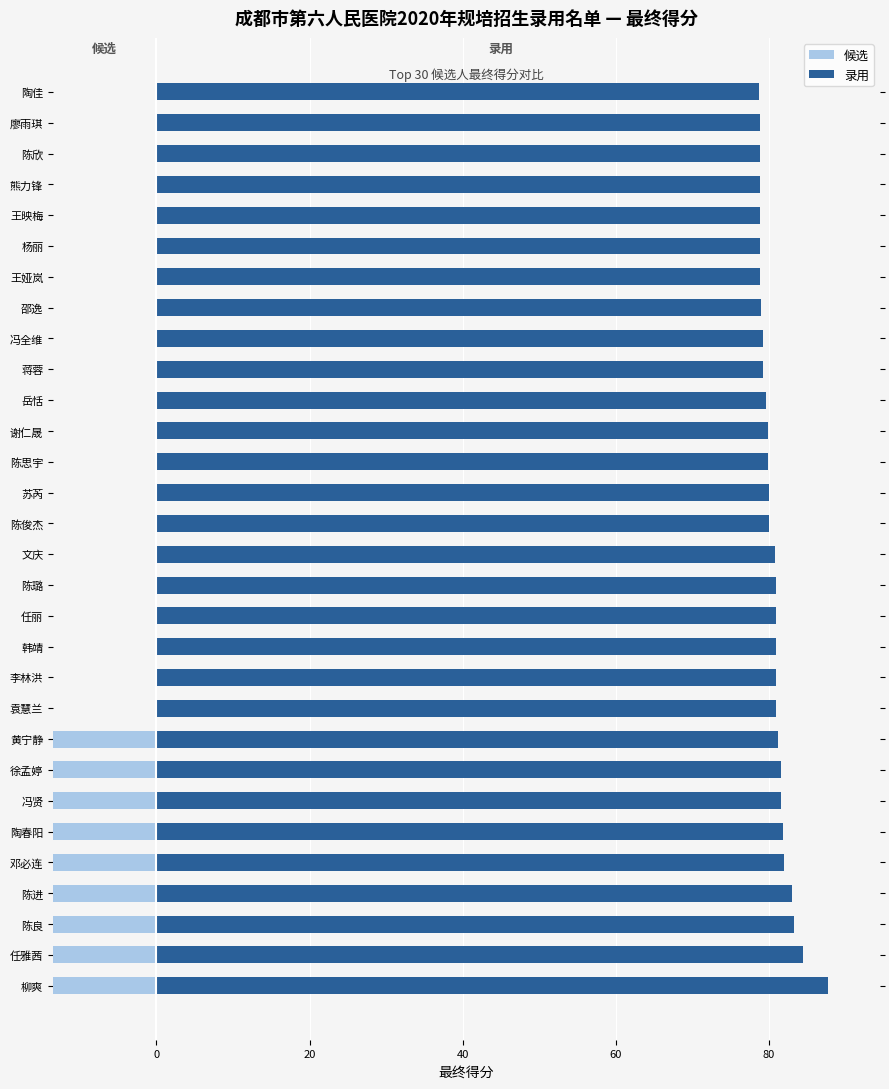

Rank the series by their average value, from highest to lowest.

录用, 候选